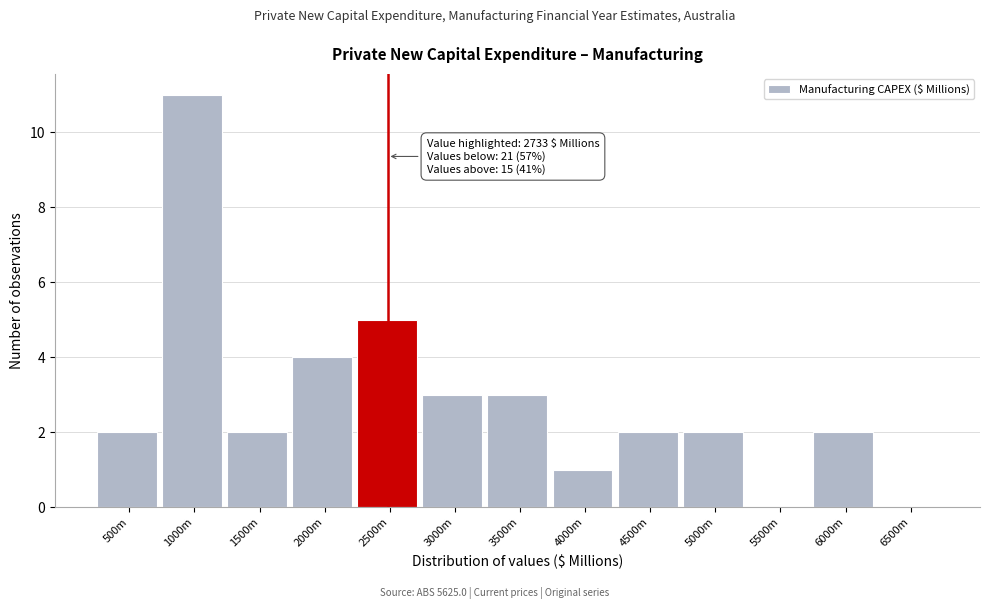

Reading left to right, list all the values displayed in this chart.

500m=2	1000m=11	1500m=2	2000m=4	2500m=5	3000m=3	3500m=3	4000m=1	4500m=2	5000m=2	5500m=0	6000m=2	6500m=0